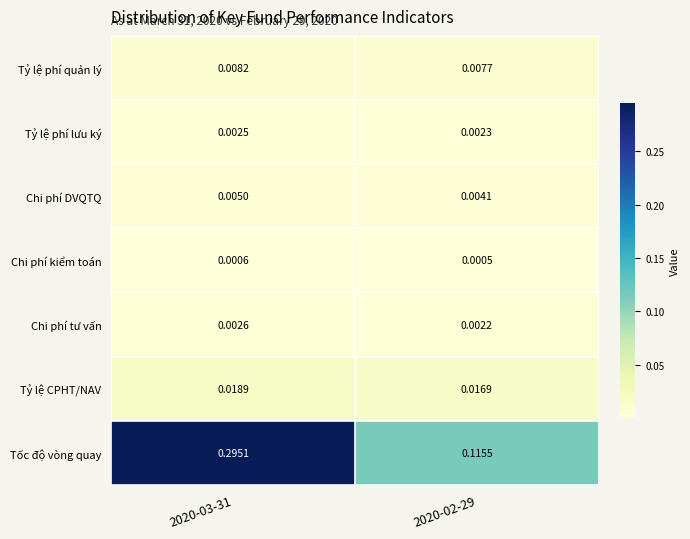

Rank the series by their maximum value, from highest to lowest.

Tốc độ vòng quay, Tỷ lệ CPHT/NAV, Tỷ lệ phí quản lý, Chi phí DVQTQ, Chi phí tư vấn, Tỷ lệ phí lưu ký, Chi phí kiểm toán